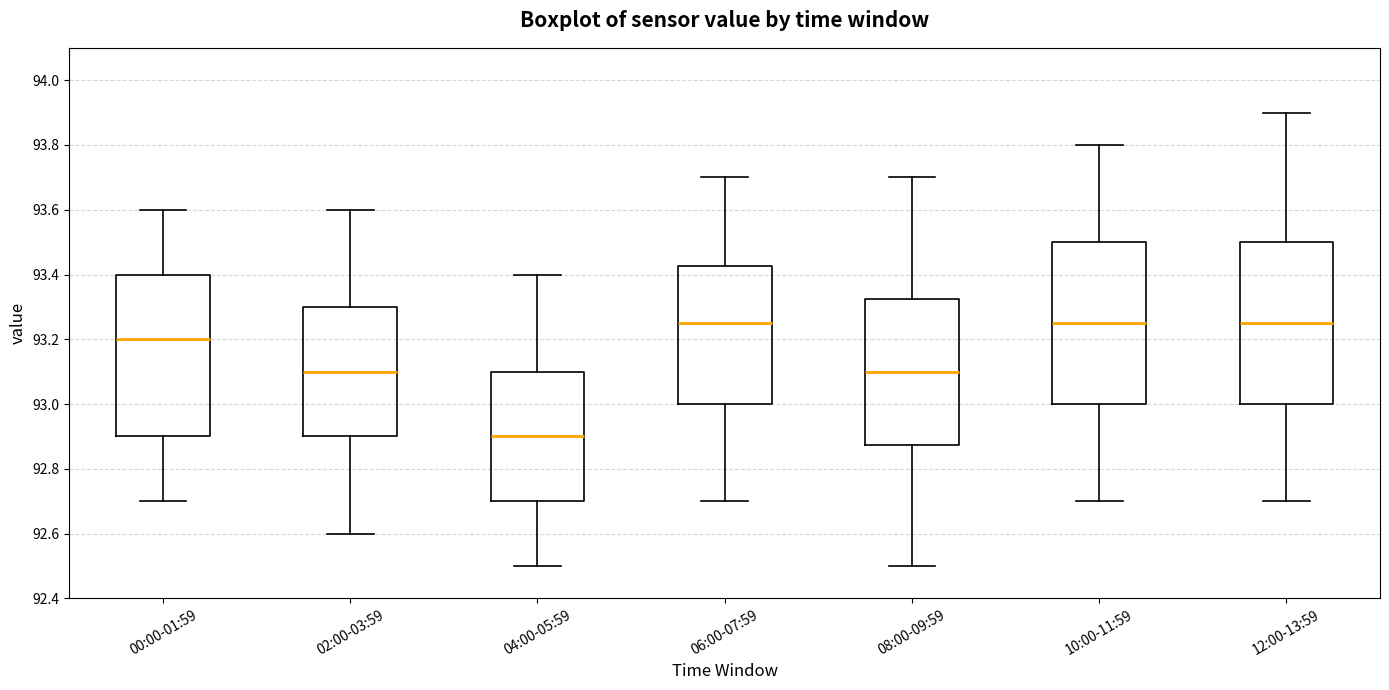

Where is the lower edge of the box for 02:00-03:59 on the y-axis? The values are not printed on the chart, so give them approximately, as read against the axis.

92.90